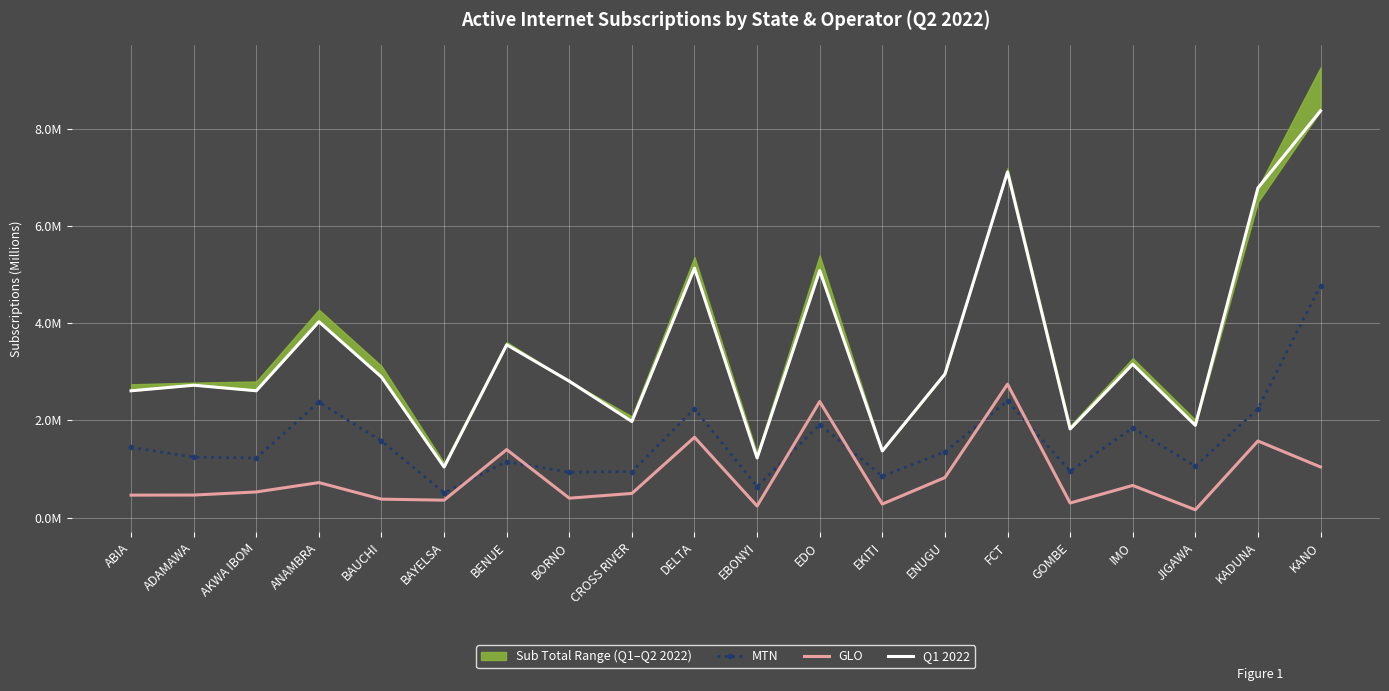

At which category does the chart reach its minimum across all series?

JIGAWA